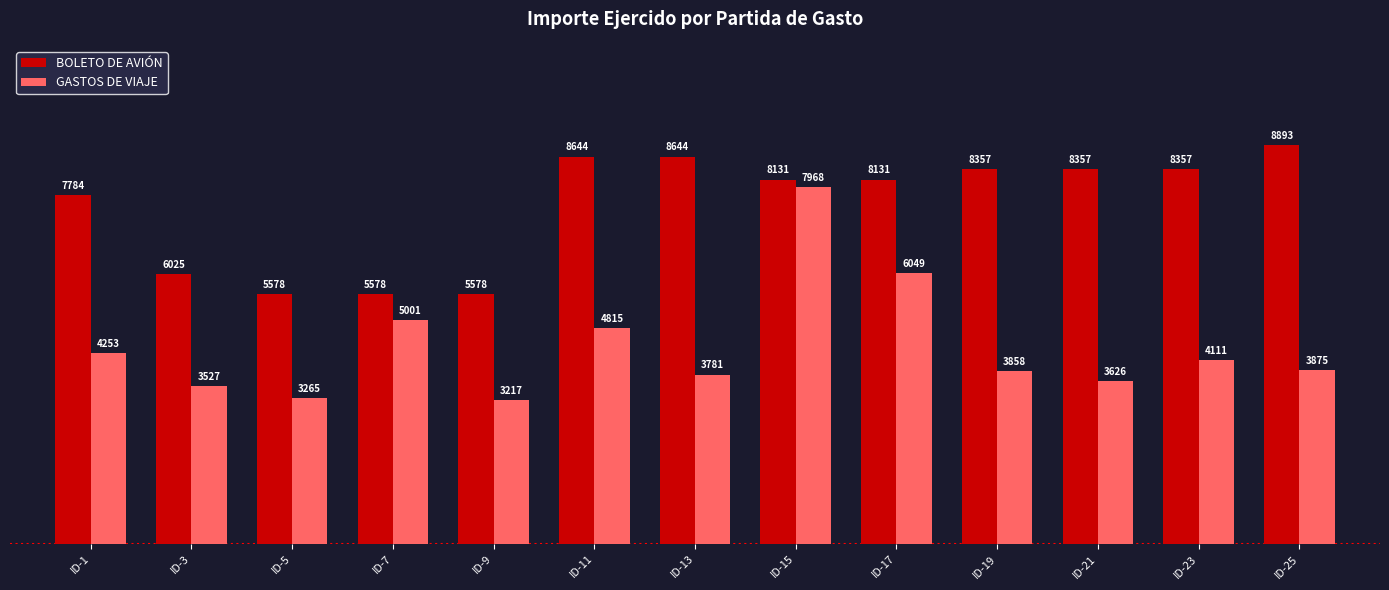

What is the difference between the maximum and second lowest values in the BOLETO DE AVIÓN series?

3314.1